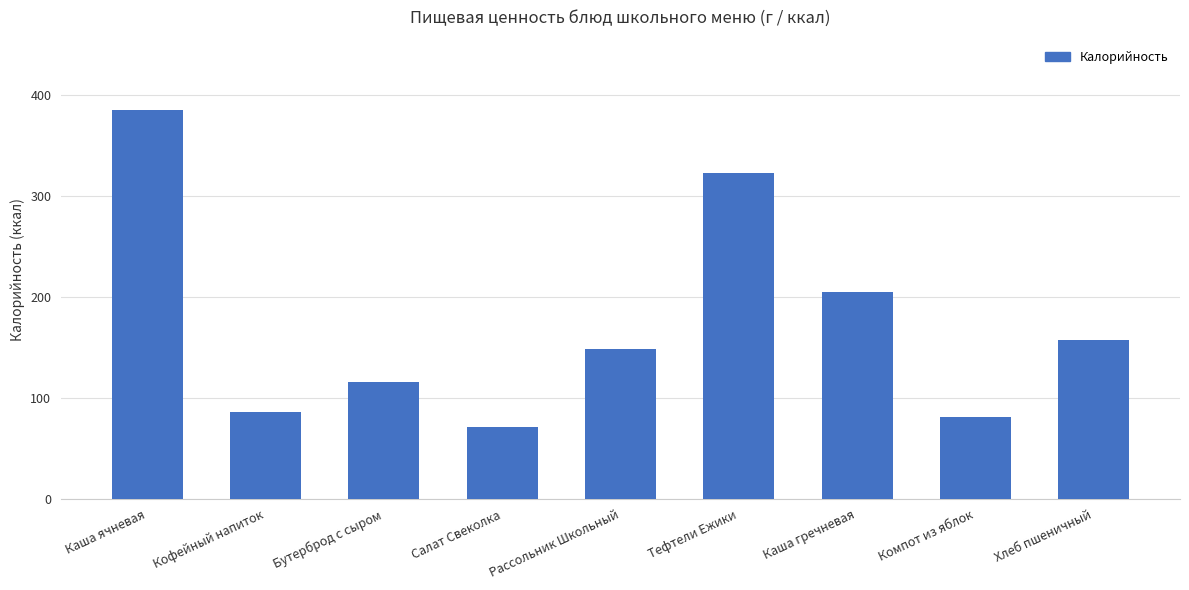

Count the number of values greater than 148.

5